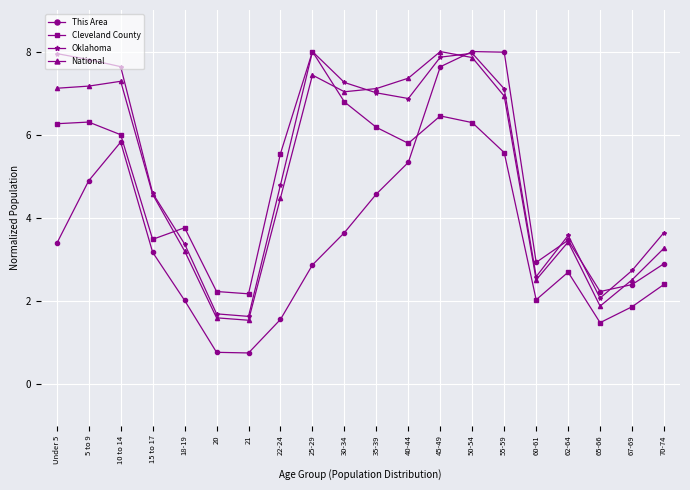

Which series ends up on top after the final intersection of Cleveland County and National?

National